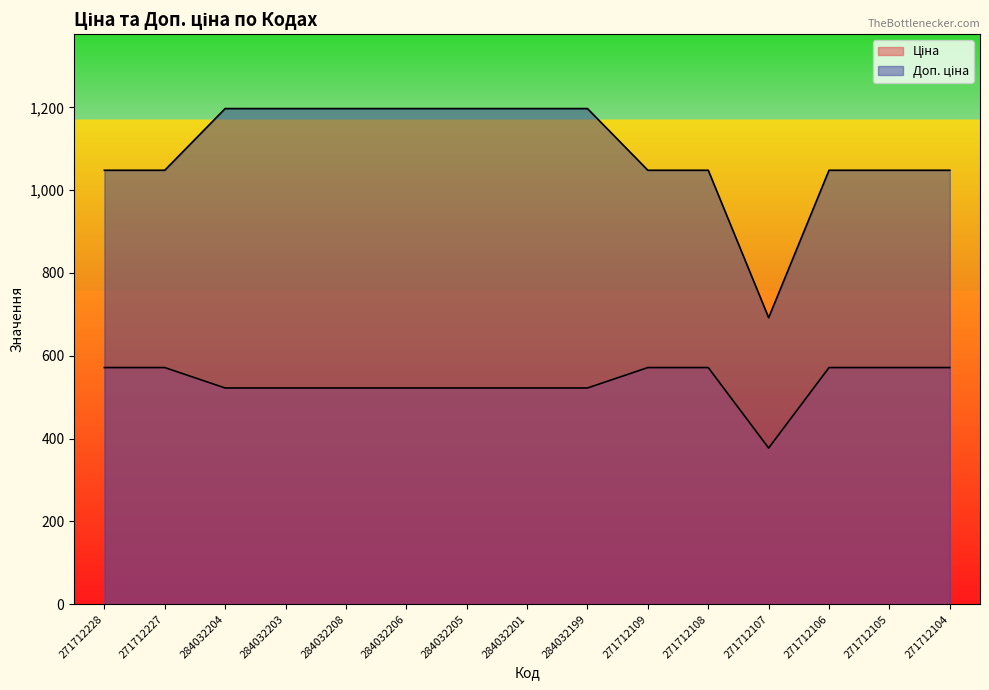

Between 284032204 and 284032205, which is larger?

284032204